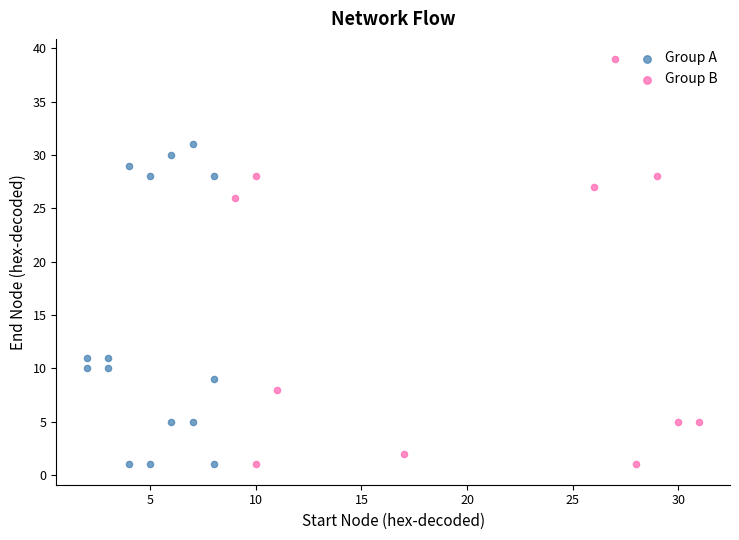

Which series has the largest Y range (max minus min)?

Group B